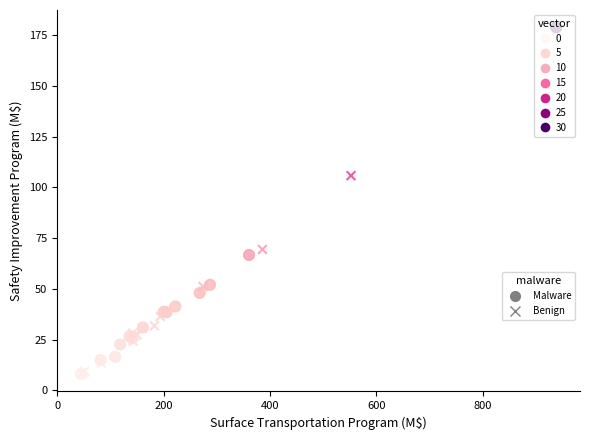

What are all the series names shown in the legend?

Malware, Benign